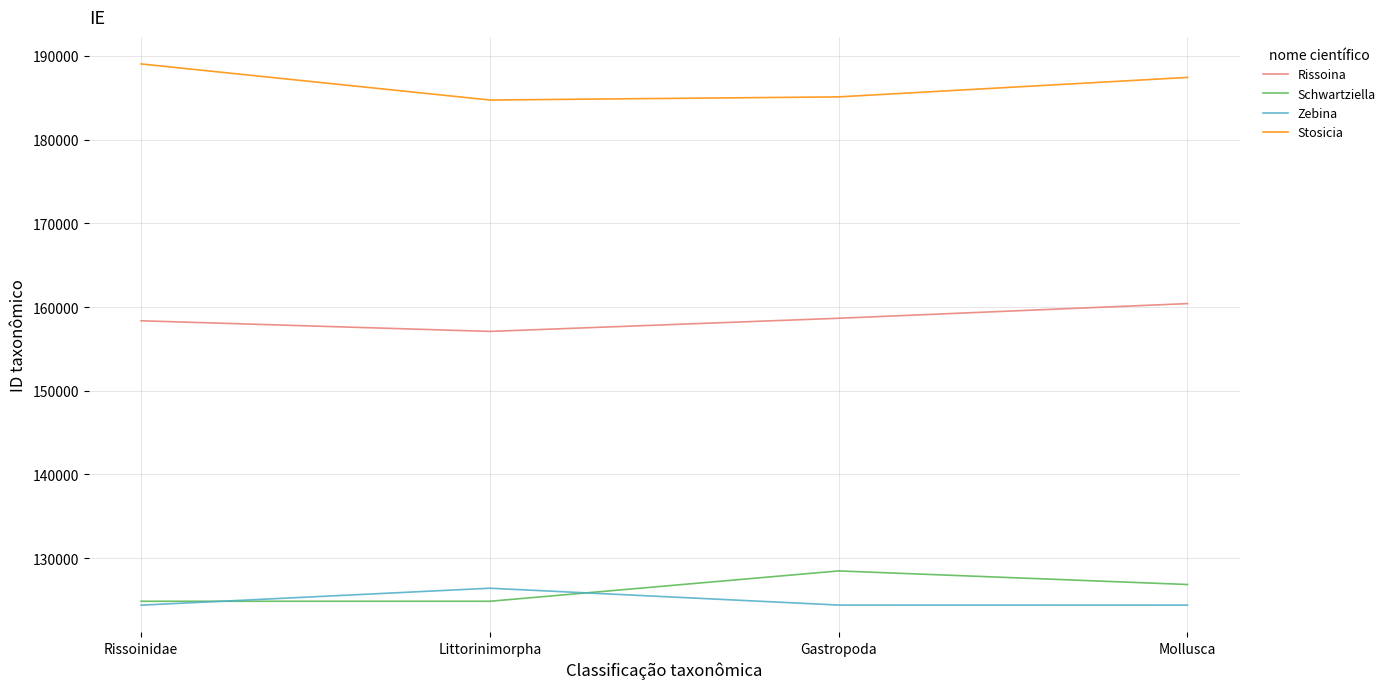

True or false: Stosicia has more than 1 interior local peaks.

False